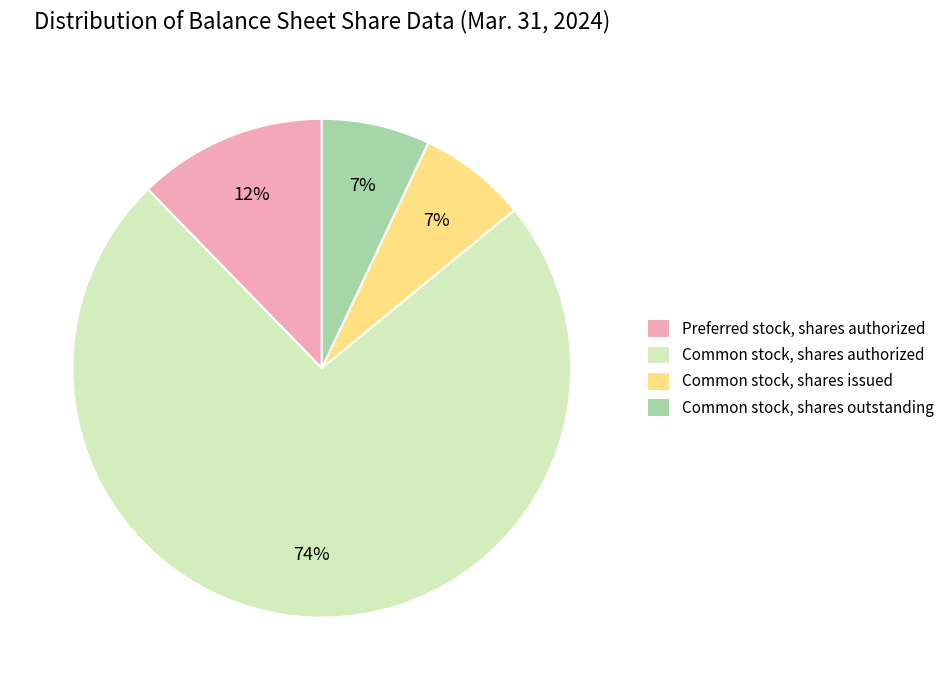

Which has a higher value, Preferred stock, shares authorized or Common stock, shares authorized?

Common stock, shares authorized